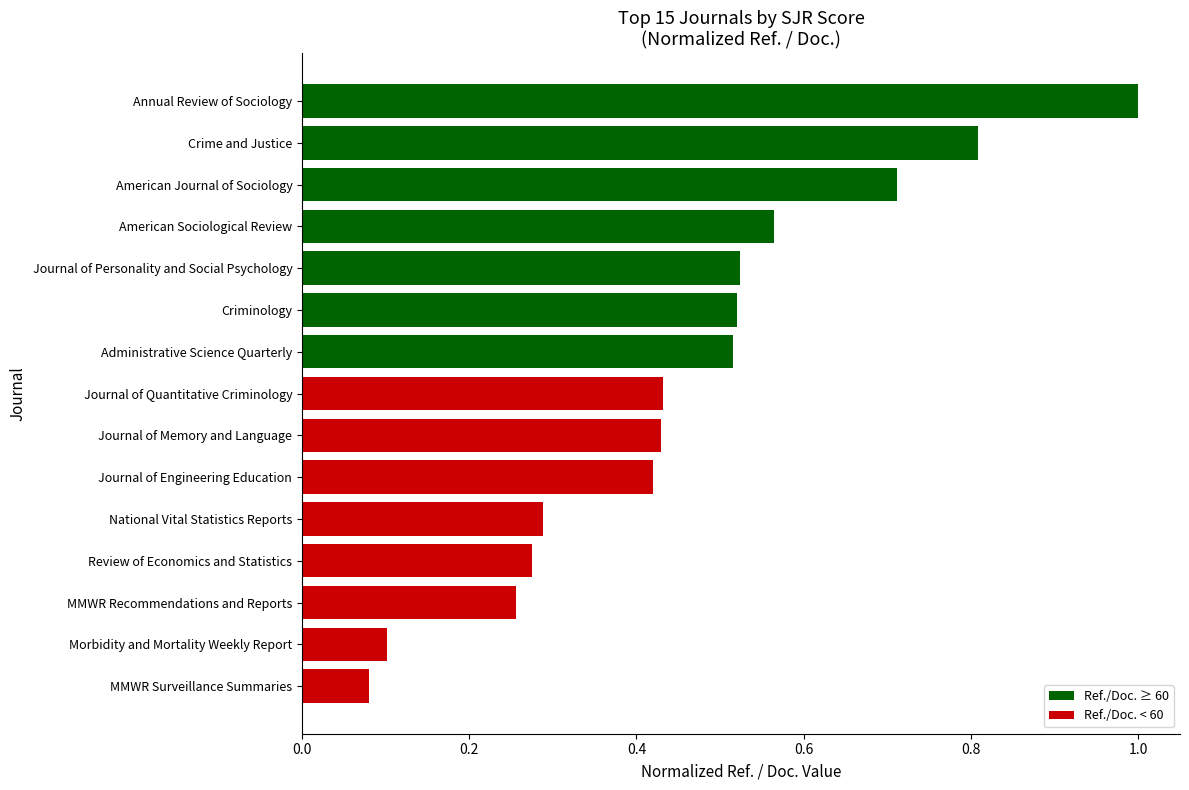

The chart shows a value of 0.1 at Review of Economics and Statistics. True or false?

False